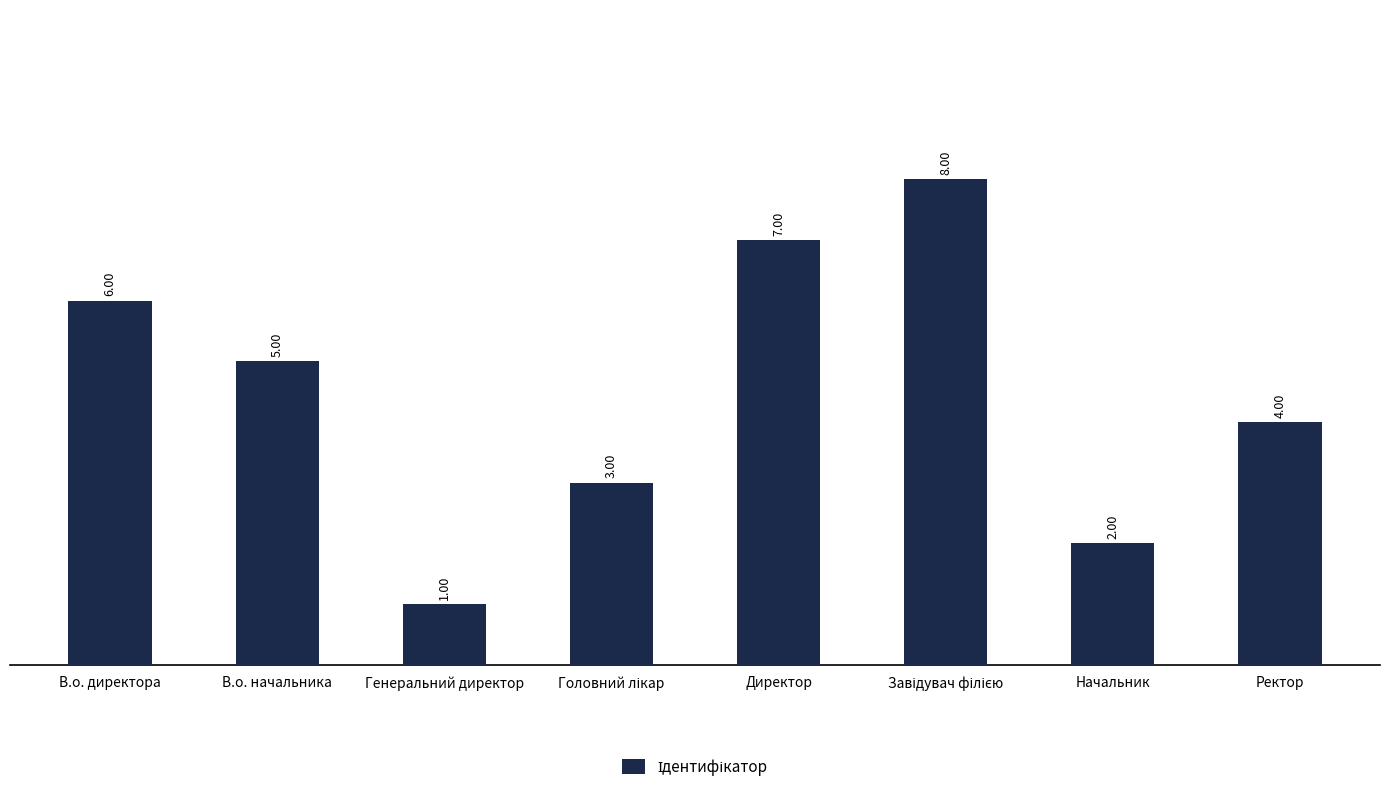

What is the difference between the second highest and second lowest values?

5